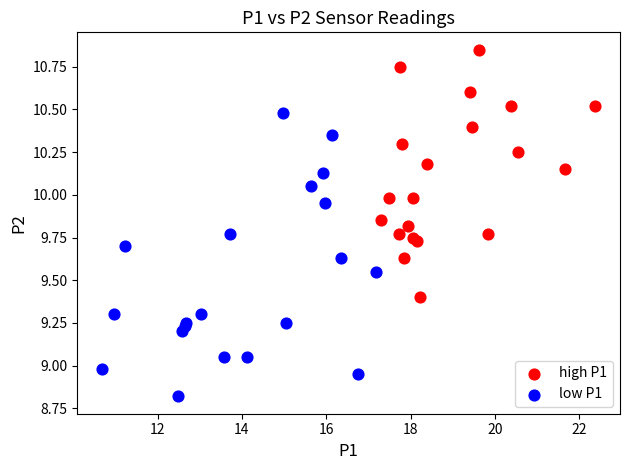

Which series contains the highest Y value?

high P1